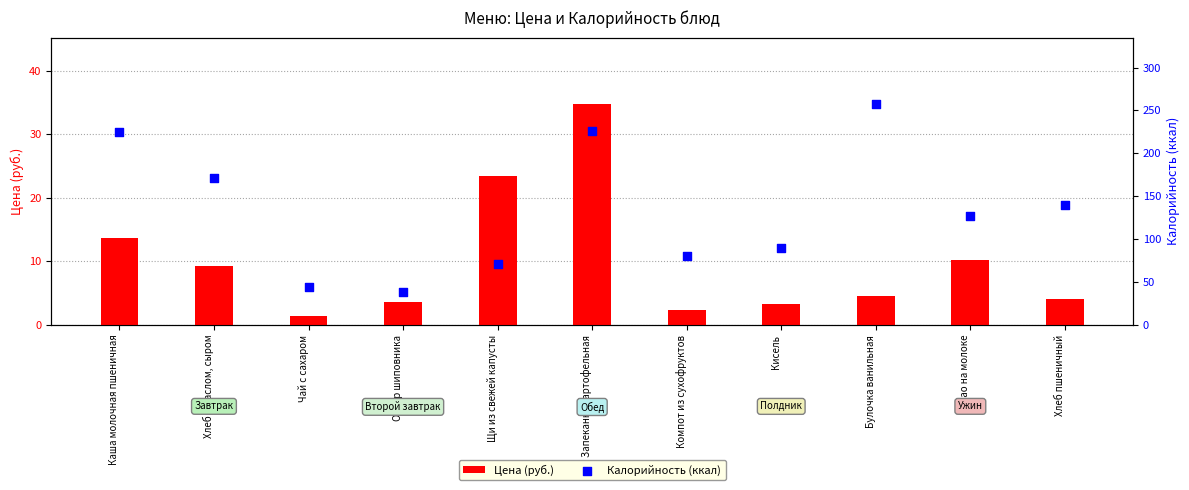

What is the total value across all series at Компот из сухофруктов?

83.0